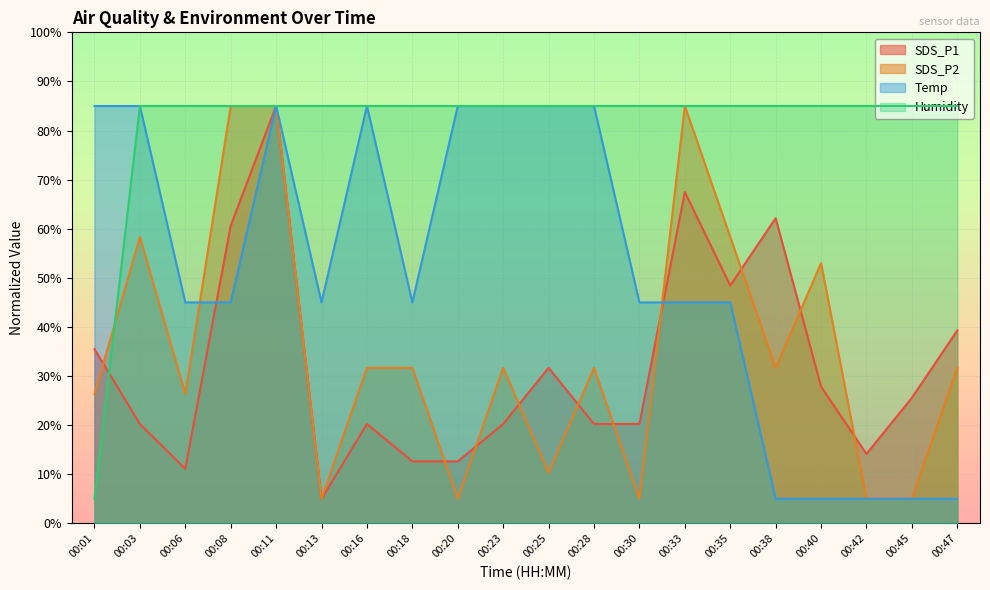

Reading right to left, transcribe all the data shown in this chart.

SDS_P1: 00:47=39.3	00:45=25.6	00:42=14.1	00:40=27.9	00:38=62.1	00:35=48.4	00:33=67.5	00:30=20.2	00:28=20.2	00:25=31.7	00:23=20.2	00:20=12.6	00:18=12.6	00:16=20.2	00:13=5.0	00:11=85.0	00:08=60.6	00:06=11.1	00:03=20.2	00:01=35.5
SDS_P2: 00:47=31.7	00:45=5.0	00:42=5.0	00:40=53.0	00:38=31.7	00:35=58.3	00:33=85.0	00:30=5.0	00:28=31.7	00:25=10.3	00:23=31.7	00:20=5.0	00:18=31.7	00:16=31.7	00:13=5.0	00:11=85.0	00:08=85.0	00:06=26.3	00:03=58.3	00:01=26.3
Temp: 00:47=5.0	00:45=5.0	00:42=5.0	00:40=5.0	00:38=5.0	00:35=45.0	00:33=45.0	00:30=45.0	00:28=85.0	00:25=85.0	00:23=85.0	00:20=85.0	00:18=45.0	00:16=85.0	00:13=45.0	00:11=85.0	00:08=45.0	00:06=45.0	00:03=85.0	00:01=85.0
Humidity: 00:47=85.0	00:45=85.0	00:42=85.0	00:40=85.0	00:38=85.0	00:35=85.0	00:33=85.0	00:30=85.0	00:28=85.0	00:25=85.0	00:23=85.0	00:20=85.0	00:18=85.0	00:16=85.0	00:13=85.0	00:11=85.0	00:08=85.0	00:06=85.0	00:03=85.0	00:01=5.0